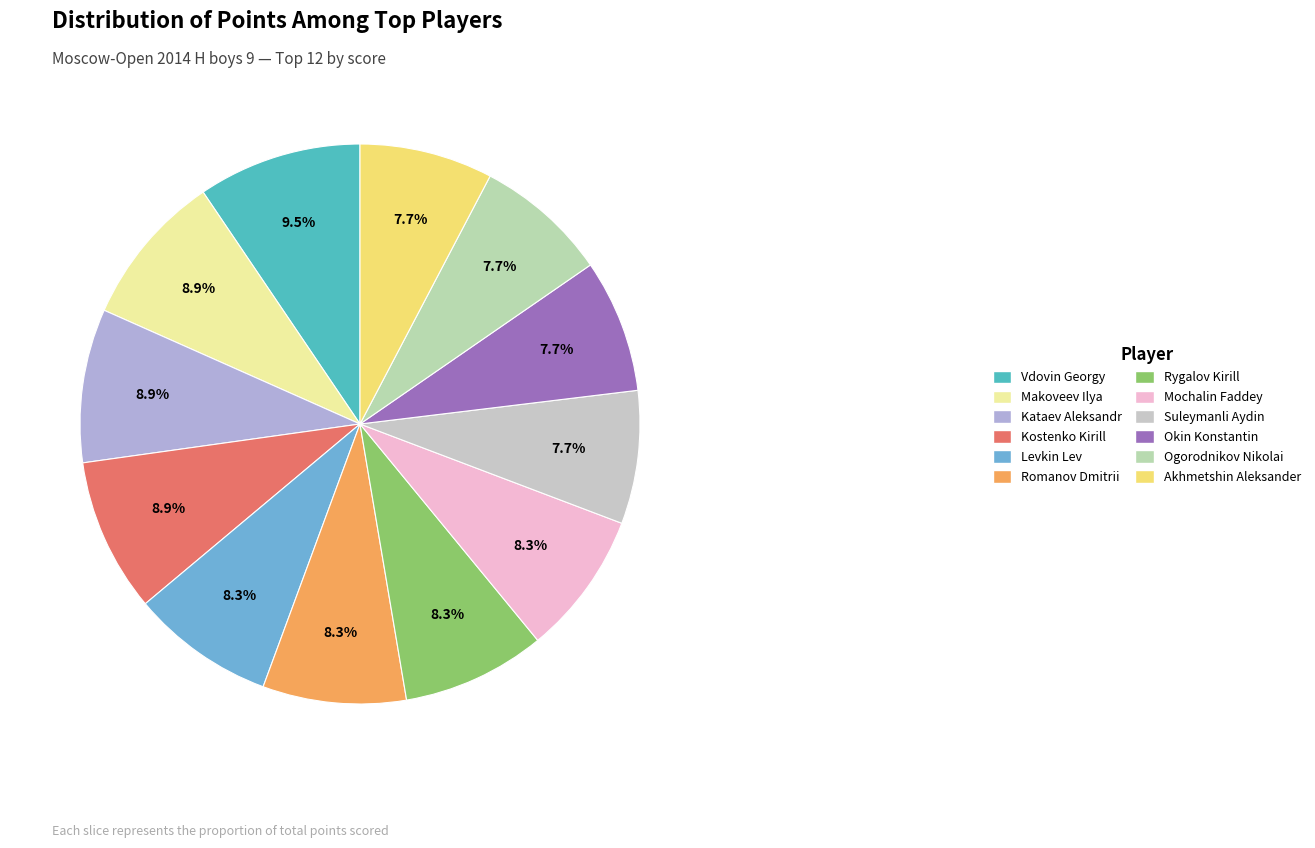

The Romanov Dmitrii slice represents 8% of the pie. True or false?

True